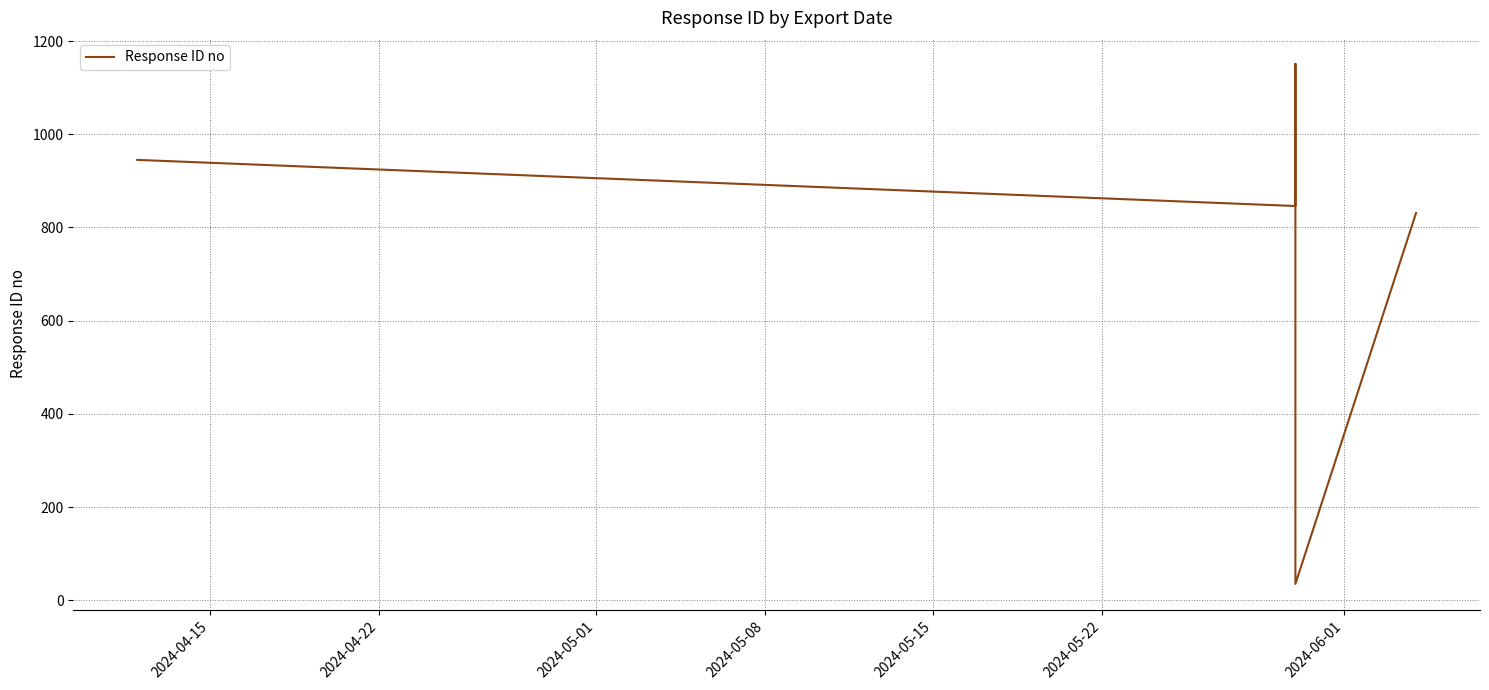

True or false: the data shows 330 at 2024-04-22.

False